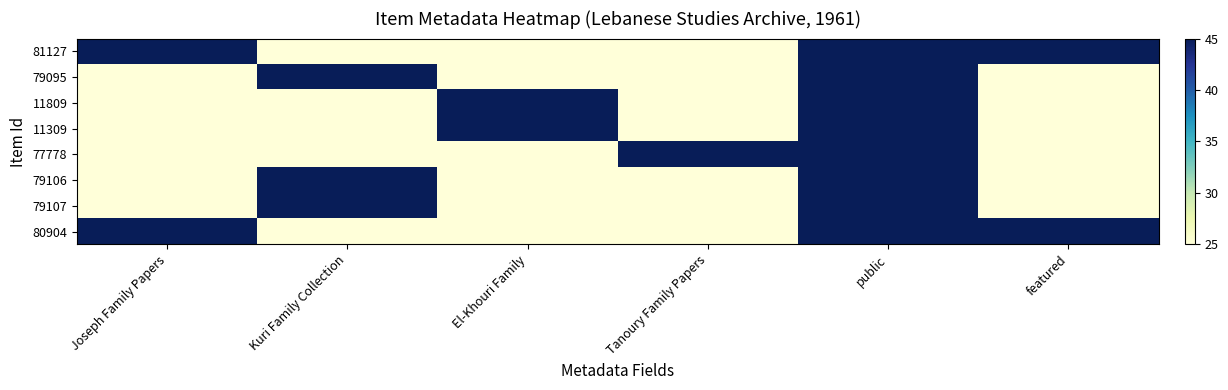

Reading left to right, list all the values displayed in this chart.

81127: Joseph Family Papers=45	Kuri Family Collection=25	El-Khouri Family=25	Tanoury Family Papers=25	public=45	featured=45
79095: Joseph Family Papers=25	Kuri Family Collection=45	El-Khouri Family=25	Tanoury Family Papers=25	public=45	featured=25
11809: Joseph Family Papers=25	Kuri Family Collection=25	El-Khouri Family=45	Tanoury Family Papers=25	public=45	featured=25
11309: Joseph Family Papers=25	Kuri Family Collection=25	El-Khouri Family=45	Tanoury Family Papers=25	public=45	featured=25
77778: Joseph Family Papers=25	Kuri Family Collection=25	El-Khouri Family=25	Tanoury Family Papers=45	public=45	featured=25
79106: Joseph Family Papers=25	Kuri Family Collection=45	El-Khouri Family=25	Tanoury Family Papers=25	public=45	featured=25
79107: Joseph Family Papers=25	Kuri Family Collection=45	El-Khouri Family=25	Tanoury Family Papers=25	public=45	featured=25
80904: Joseph Family Papers=45	Kuri Family Collection=25	El-Khouri Family=25	Tanoury Family Papers=25	public=45	featured=45